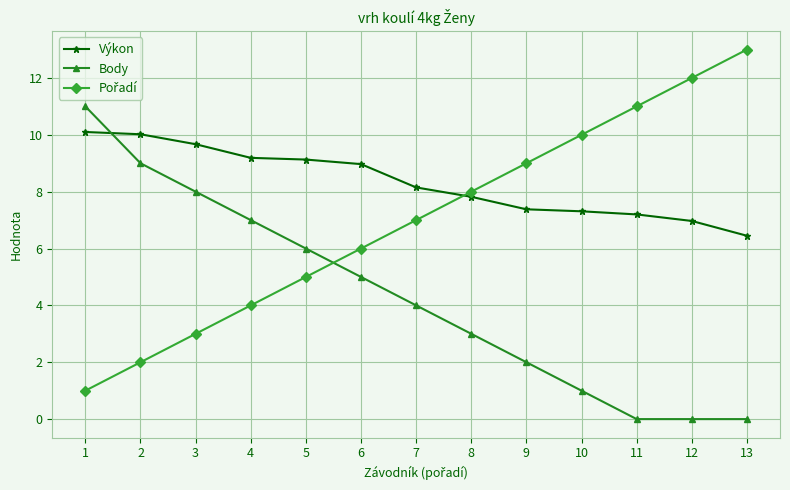

Is it true that Body equals 4.7 at 8?

False